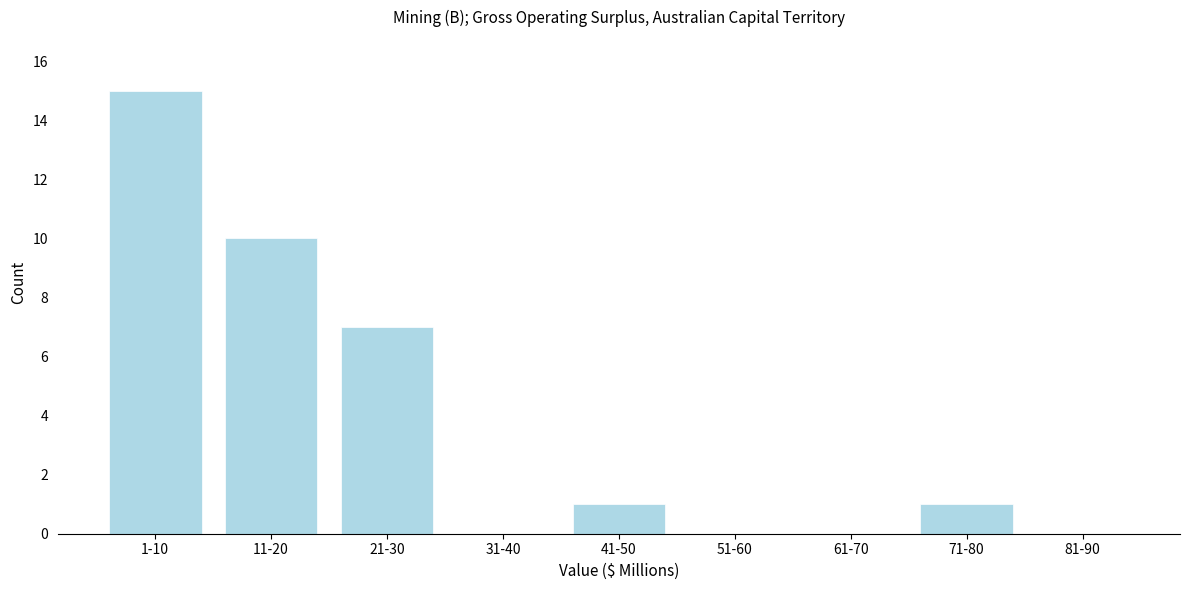

Between 41-50 and 1-10, which is larger?

1-10